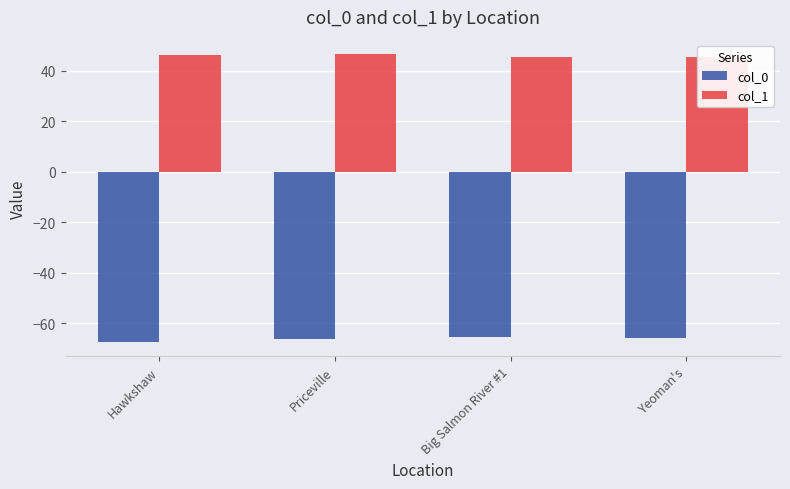

What is the minimum value shown in the chart?

-67.2